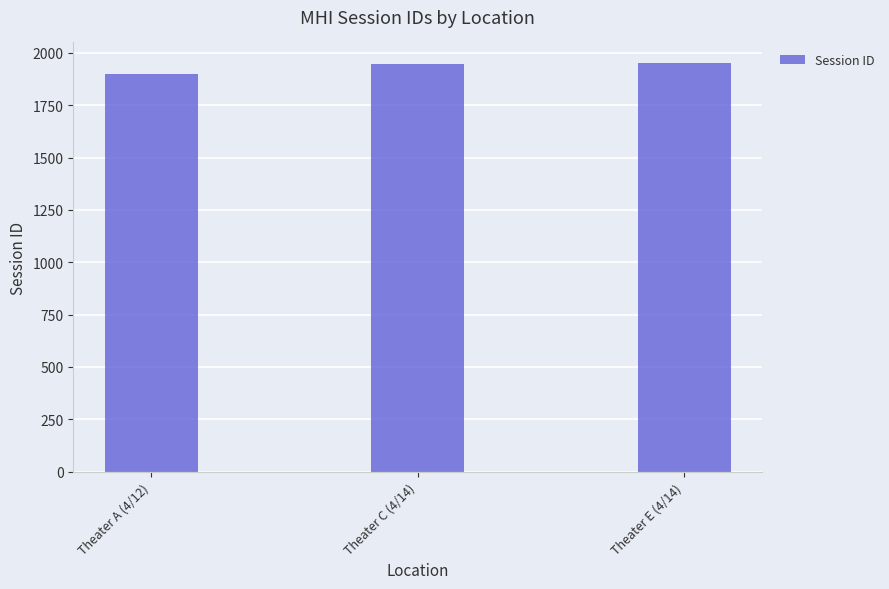

What is the greatest value displayed?

1952